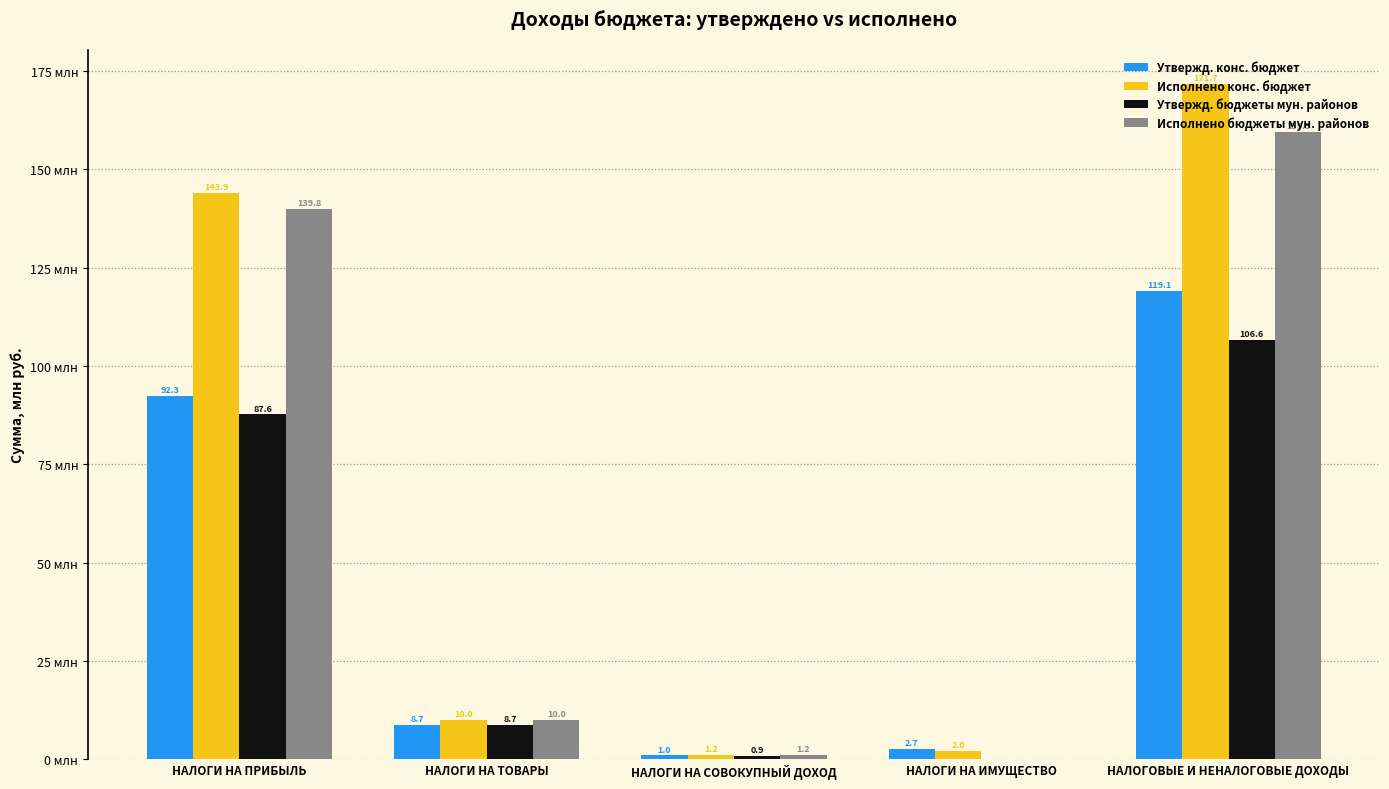

What are all the series names shown in the legend?

Утвержд. конс. бюджет, Исполнено конс. бюджет, Утвержд. бюджеты мун. районов, Исполнено бюджеты мун. районов